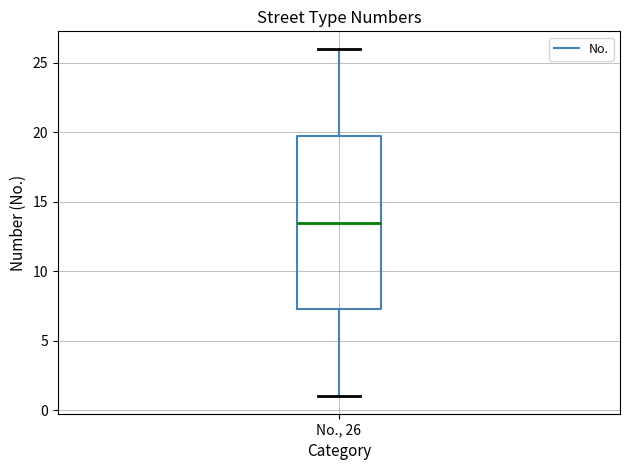

Transcribe this box plot: give where the median line is, the range the box spans, and where the two whiskers end, as read against the y-axis. The values are not printed on the chart, so give them approximately, as read against the axis.

median 13.5, box 7.5 to 20.0, whiskers 1.0 to 26.0